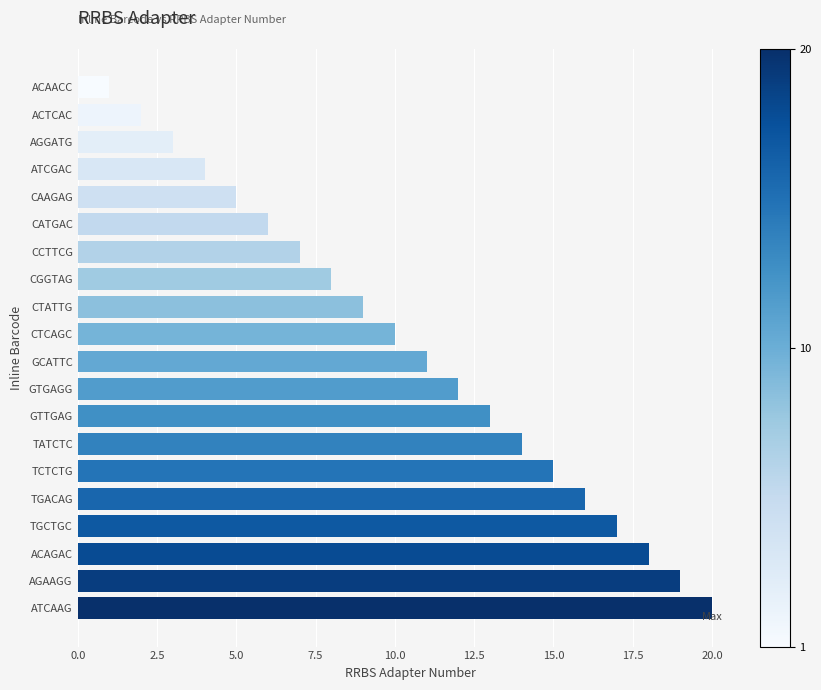

The chart shows a value of 18 at ACAGAC. True or false?

True